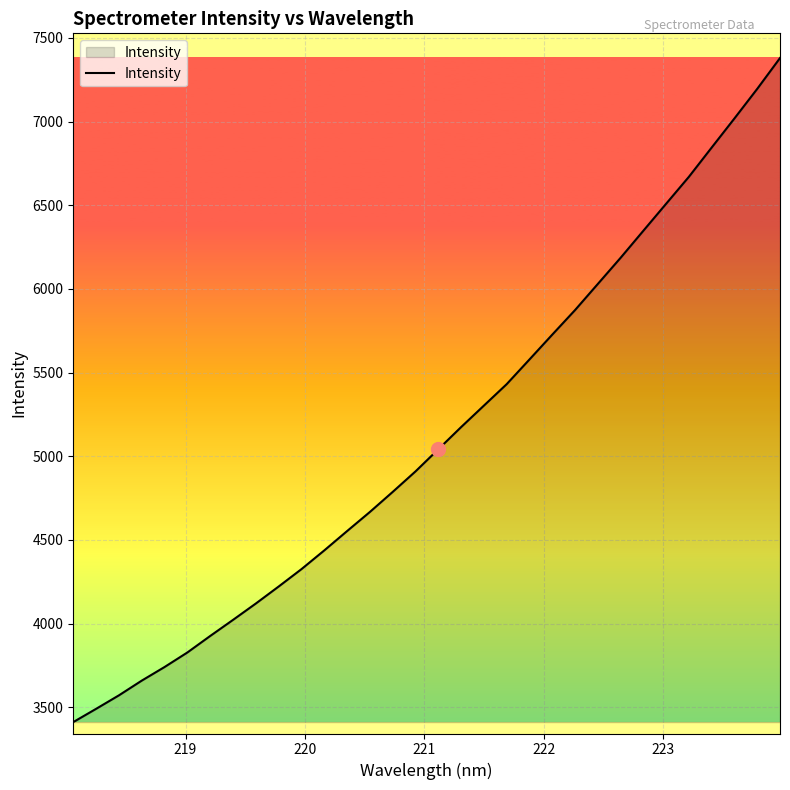

How many lines are shown in the chart?

1